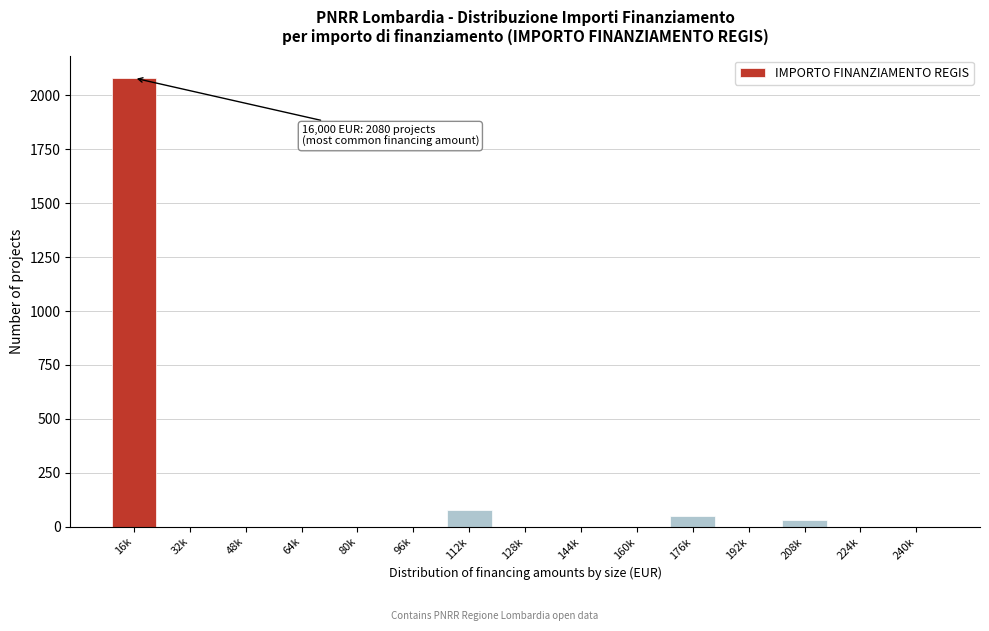

Reading left to right, list all the values displayed in this chart.

16k=2080	32k=0	48k=0	64k=0	80k=0	96k=0	112k=80	128k=0	144k=0	160k=0	176k=50	192k=0	208k=30	224k=0	240k=0